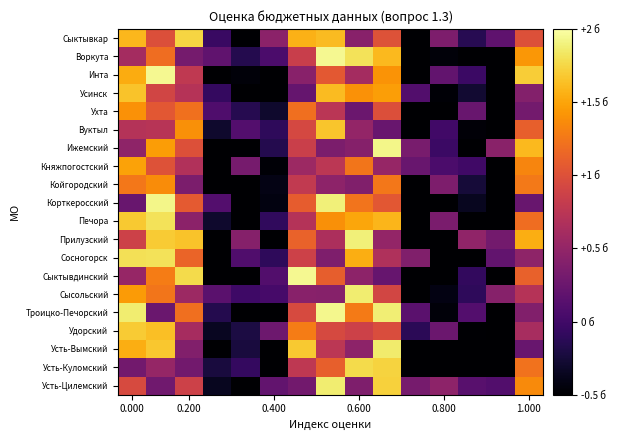

How many distinct data groups are displayed?

20